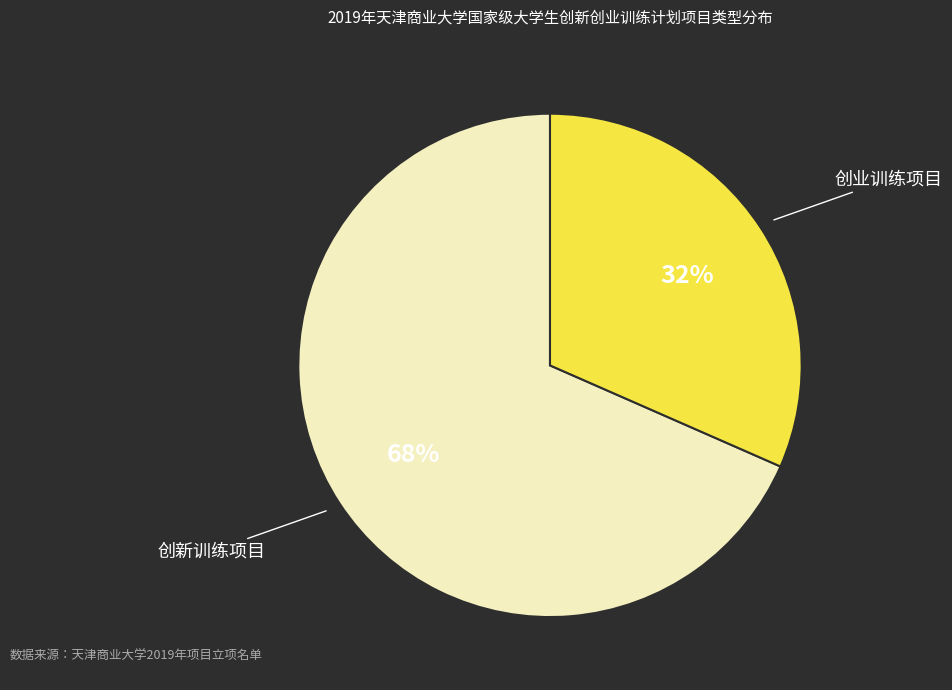

What percentage is the 创新训练项目 slice, to the nearest percent?

68%